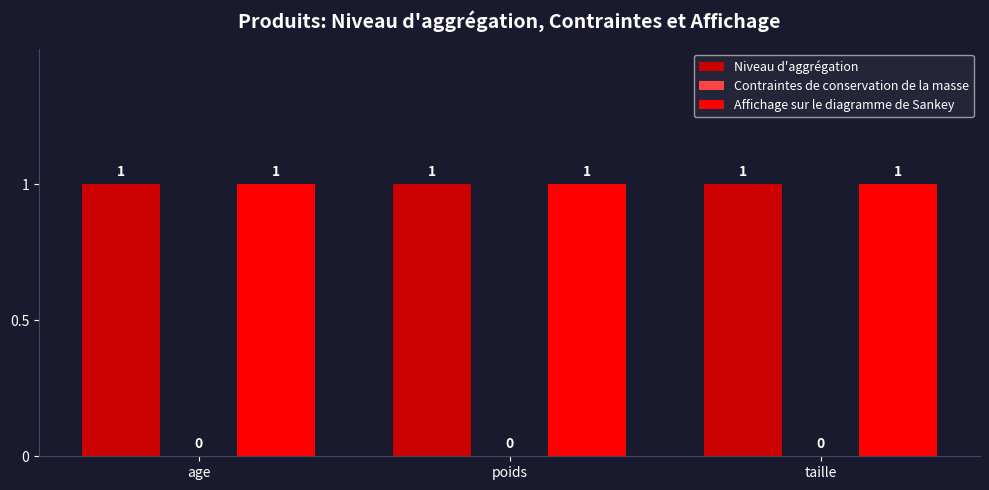

What are all the series names shown in the legend?

Niveau d'aggrégation, Contraintes de conservation de la masse, Affichage sur le diagramme de Sankey